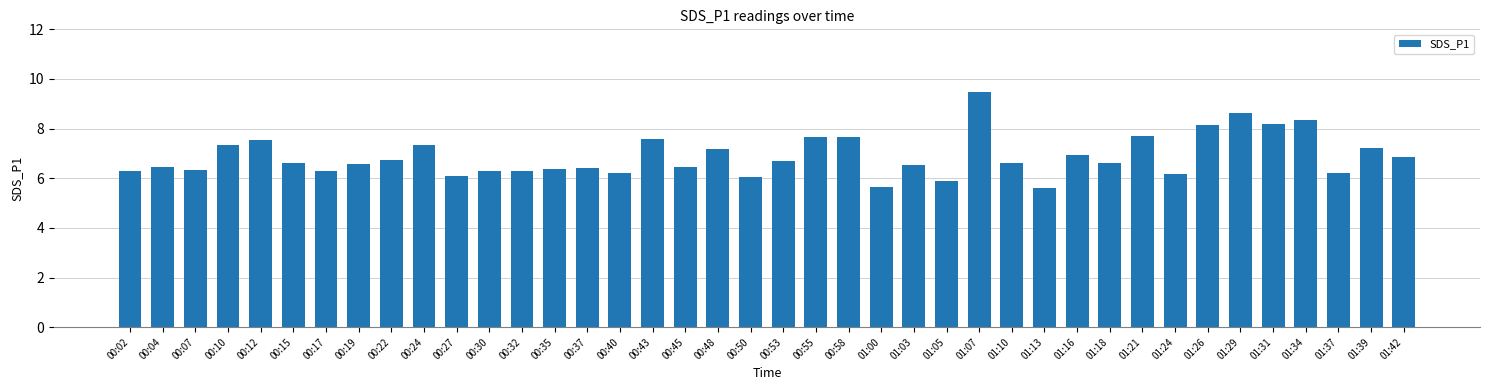

Is it true that the value at 01:24 is 6.2?

True